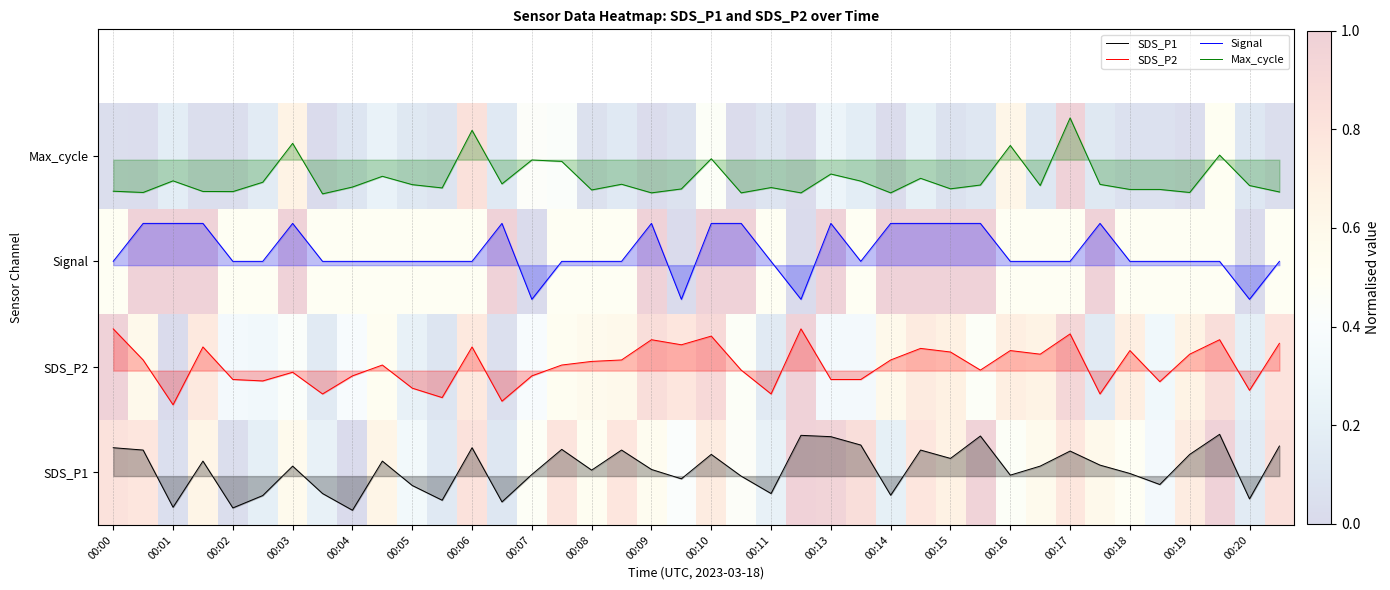

What is the approximate value of Signal at 00:17?

2.0